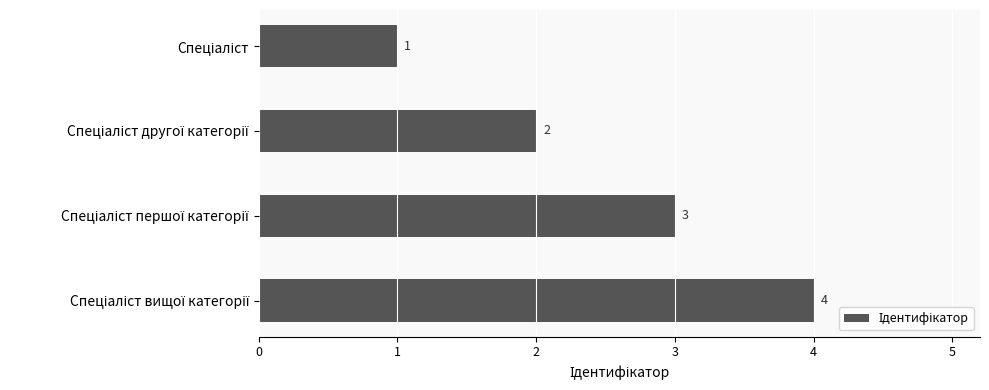

What is the difference between the maximum and minimum values?

3